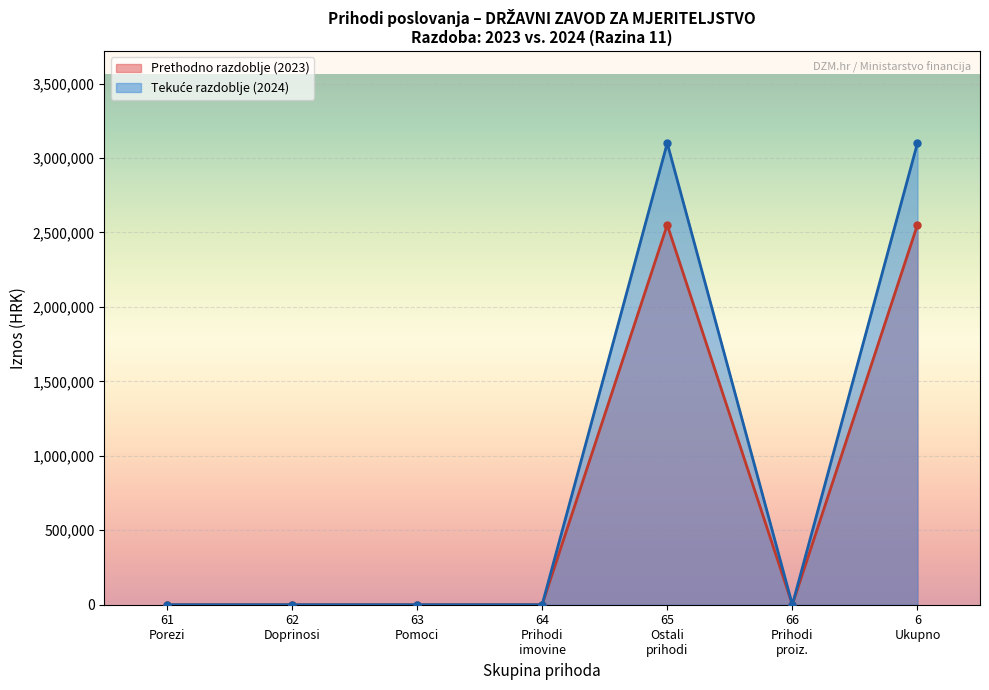

True or false: Prihodi od poreza and Prihodi poslovanja cross at least once.

False